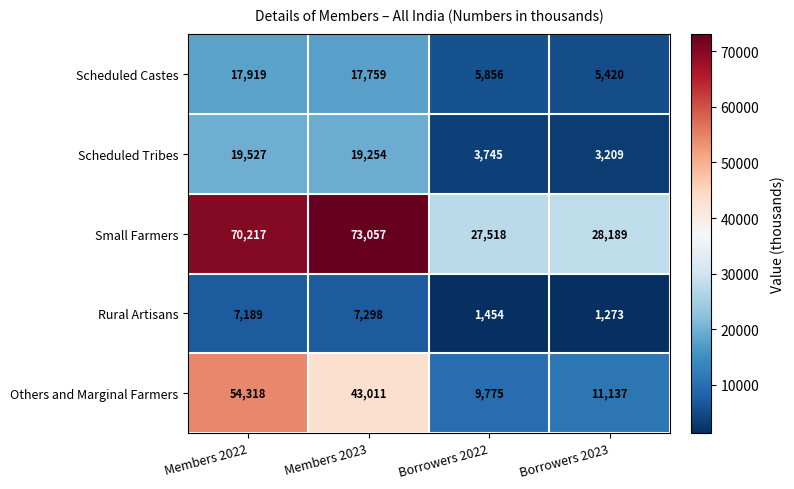

True or false: Small Farmers has a value of 15620 at Borrowers 2022.

False